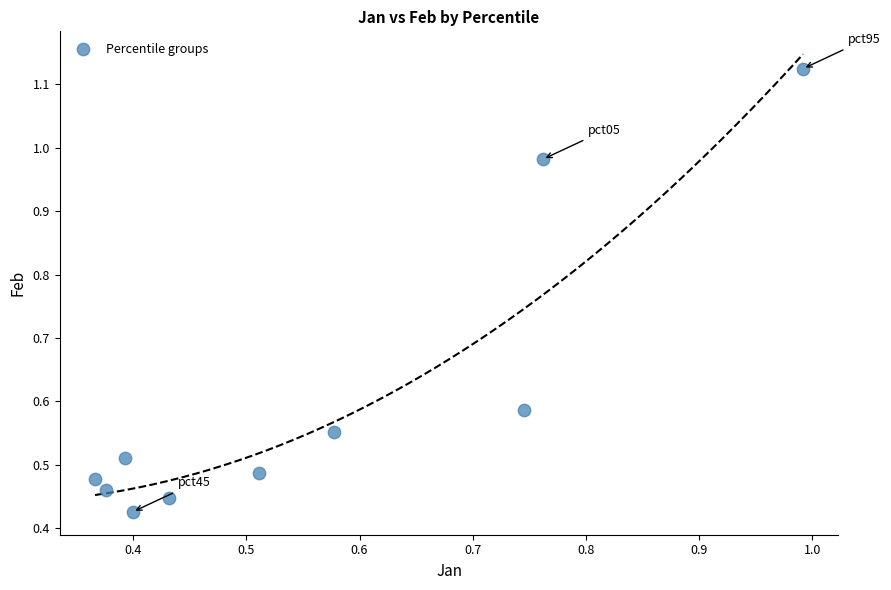

What is the range of Y values (max minus min)?

0.7